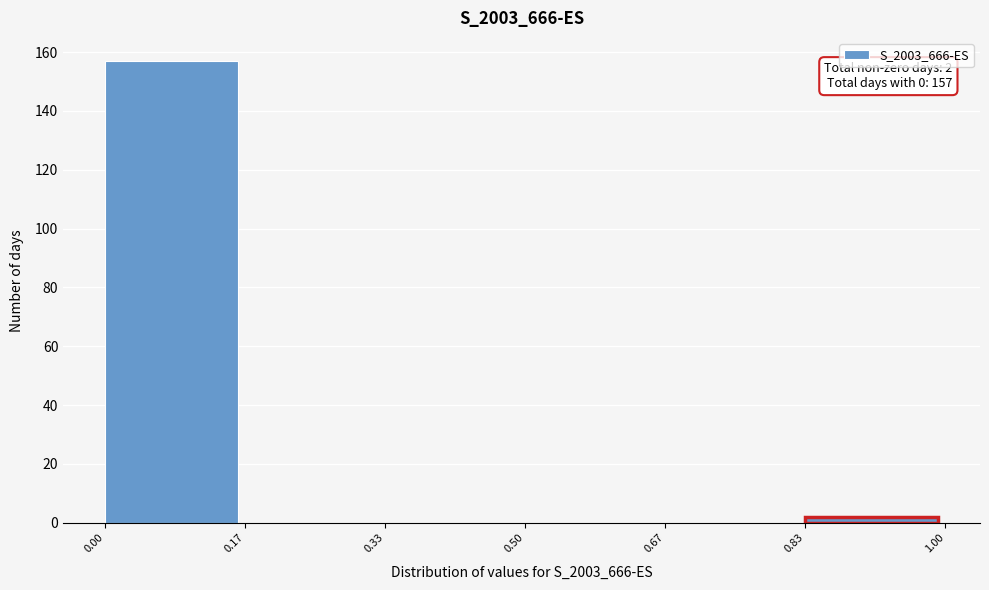

Over which range of the x-axis is the bar tallest?

0.00 to 0.17